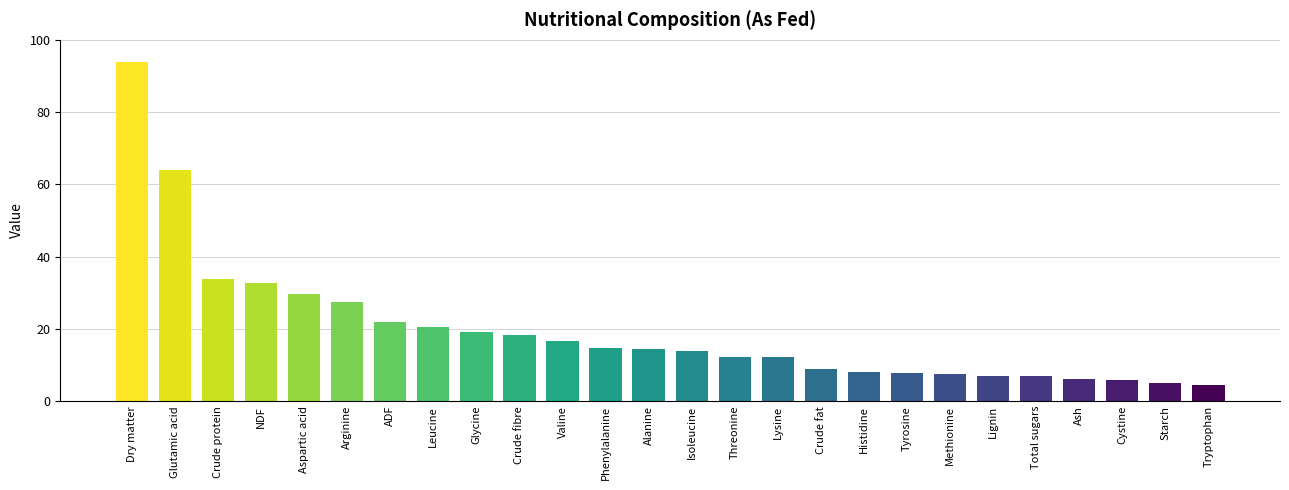

How many series are shown in this chart?

1